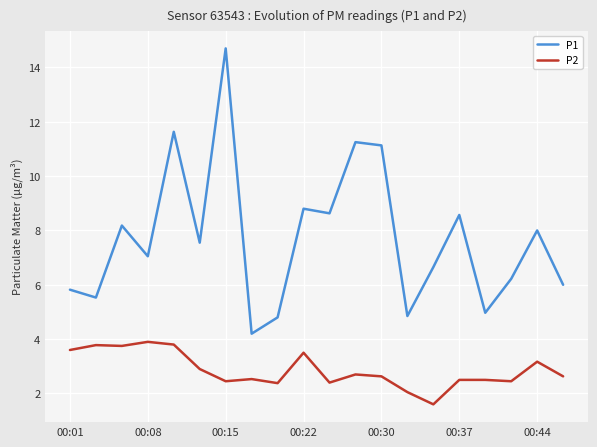

True or false: P1 and P2 intersect in this chart.

False